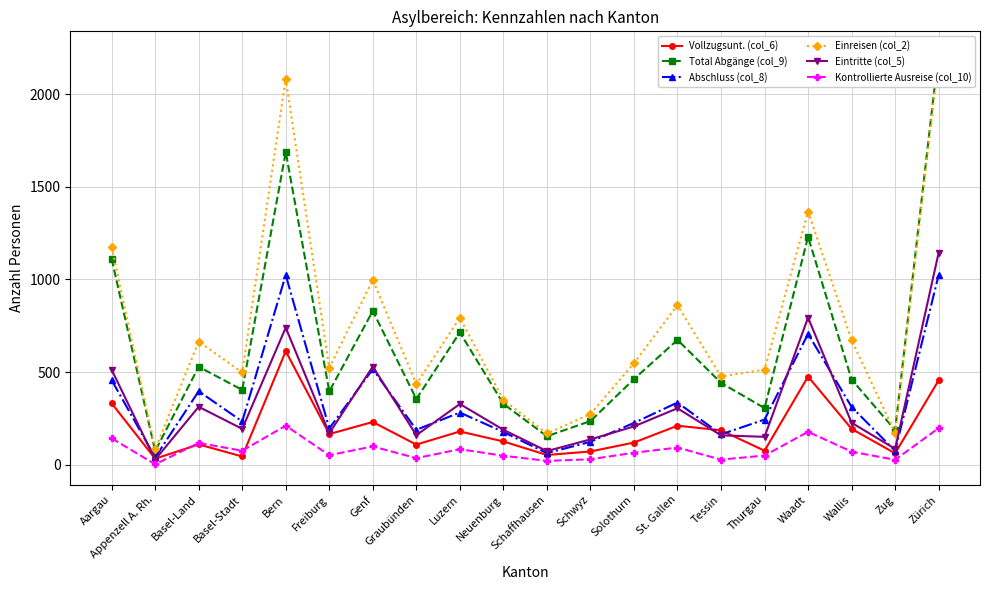

What position from the left is Solothurn?

13